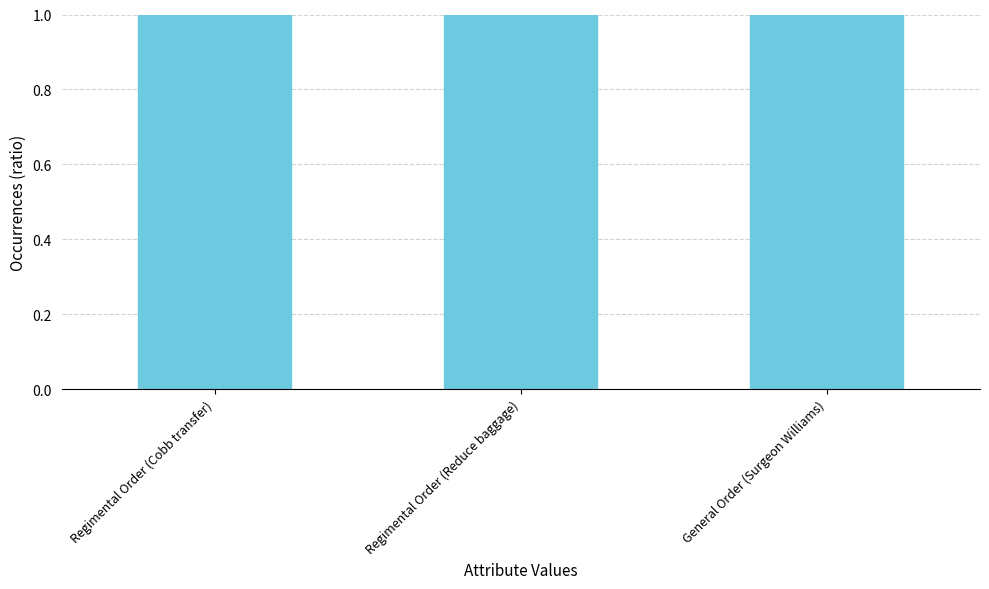

What is the smallest value displayed?

1.0